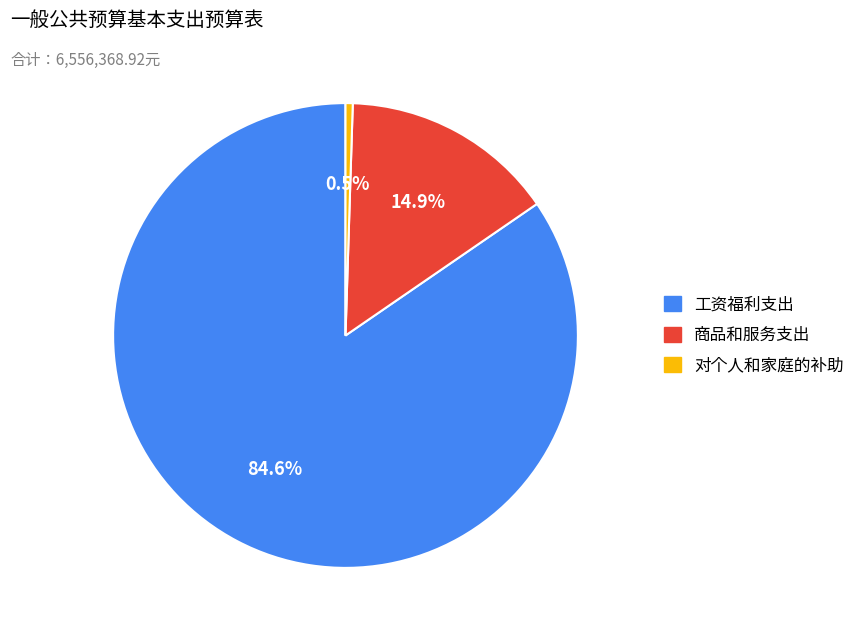

Approximately how many times larger is the value at 商品和服务支出 compared to 对个人和家庭的补助?

29.8